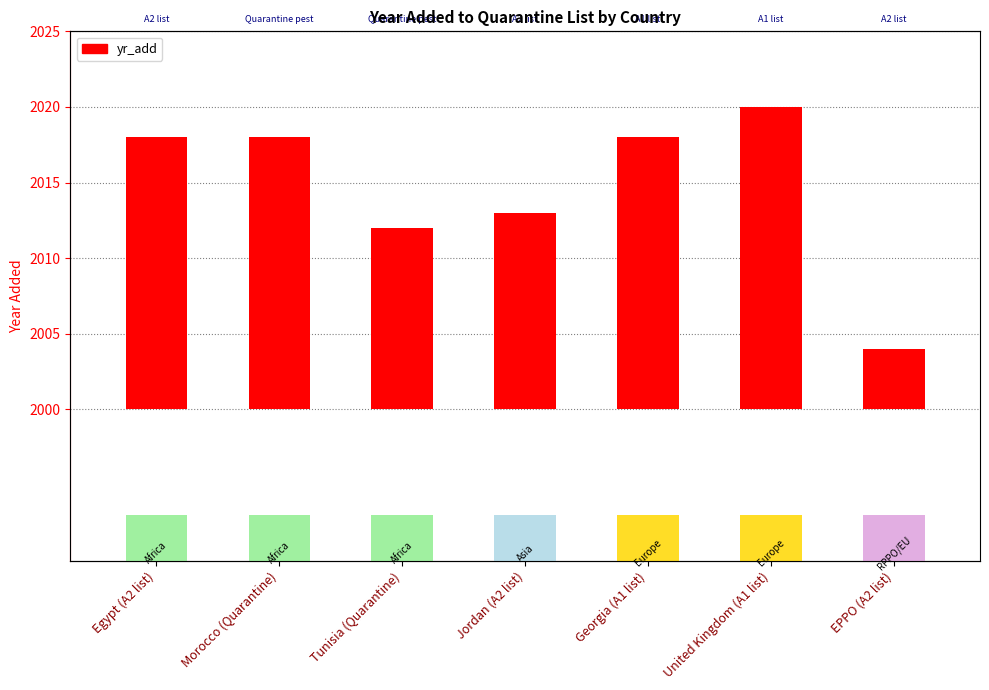

List the labels in order of value, largest first.

United Kingdom (A1 list), Egypt (A2 list), Morocco (Quarantine), Georgia (A1 list), Jordan (A2 list), Tunisia (Quarantine), EPPO (A2 list)